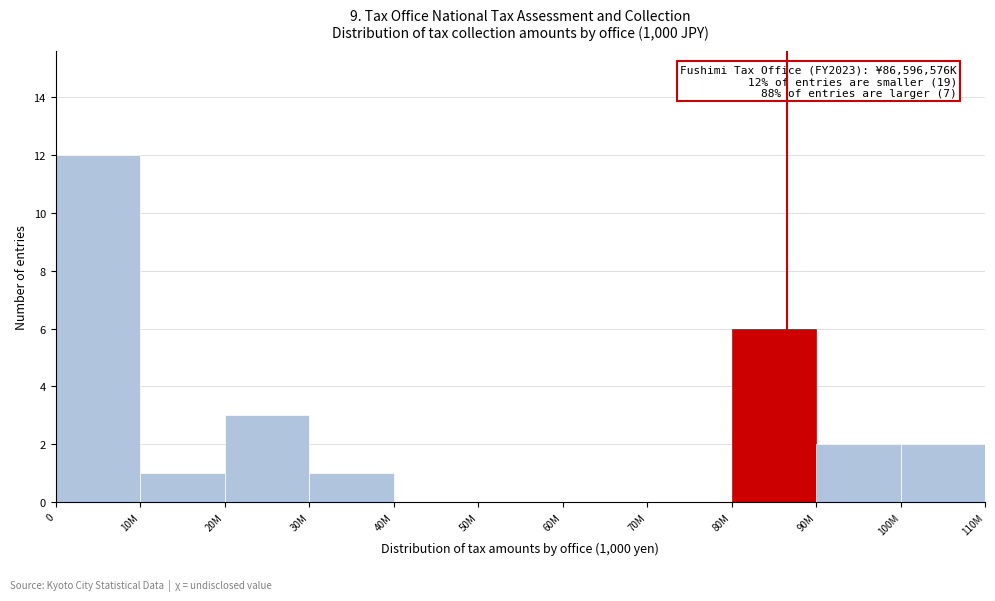

Reading right to left, list all the values displayed in this chart.

100M=2	90M=2	80M=6	70M=0	60M=0	50M=0	40M=0	30M=1	20M=3	10M=1	0=12